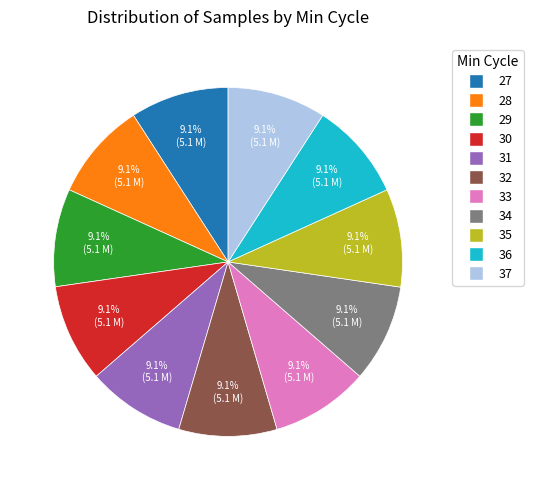

True or false: 37 accounts for 3% of the total.

False